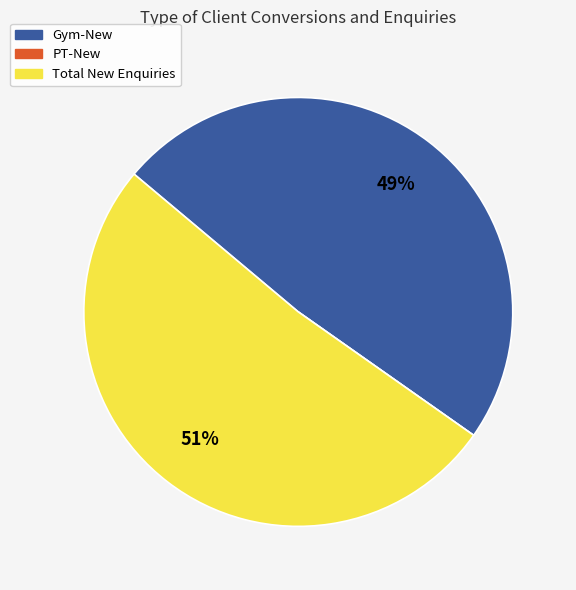

What percentage is the Gym-New slice, to the nearest percent?

49%